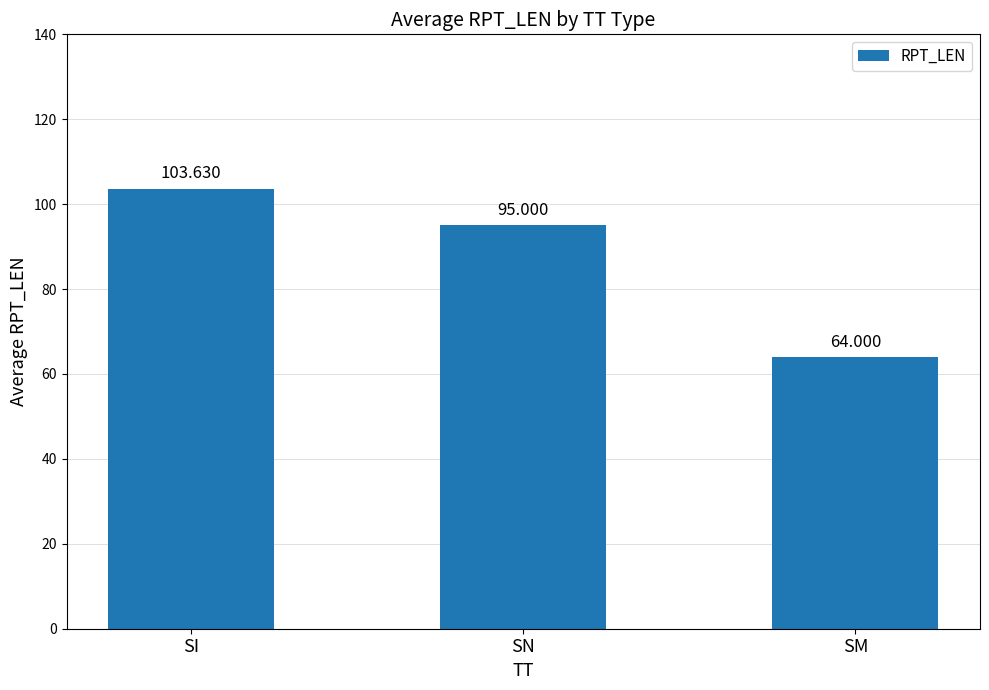

Which label corresponds to the smallest value in the chart?

SM